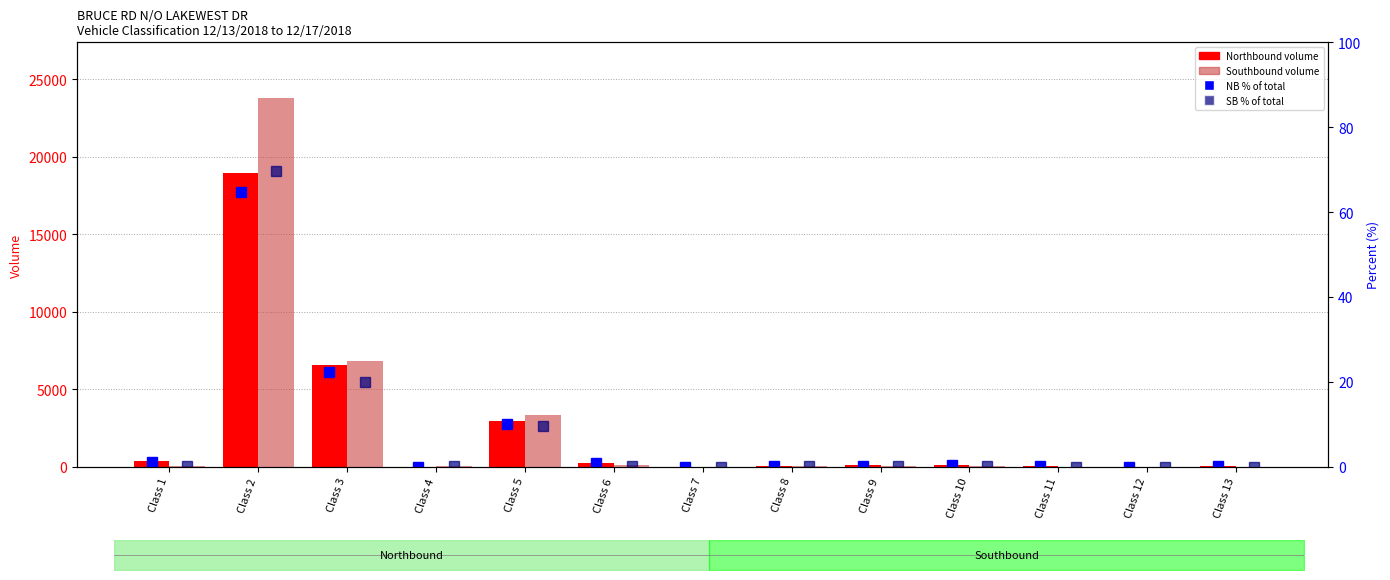

Which series has the largest total across all categories?

Southbound